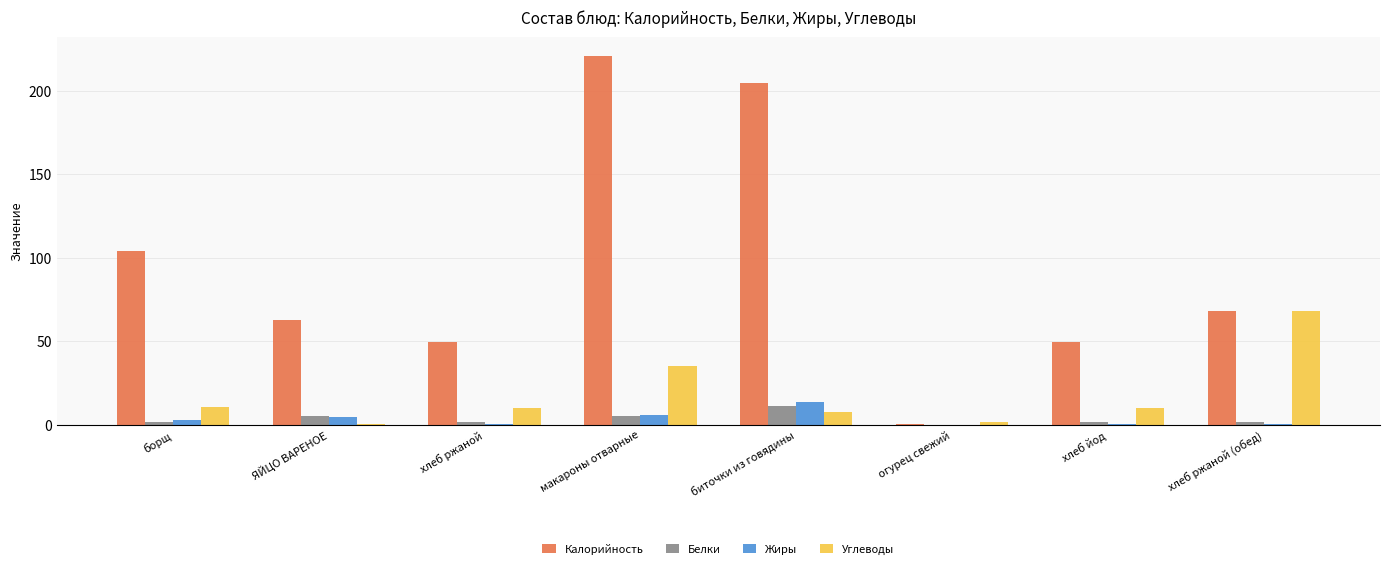

Is it true that Углеводы equals 35.2 at макароны отварные?

True